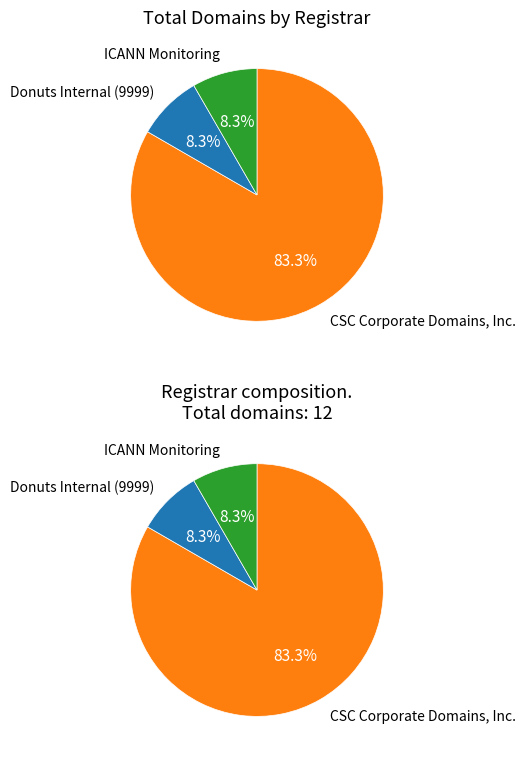

Is CSC Corporate Domains, Inc. the majority of the pie?

Yes